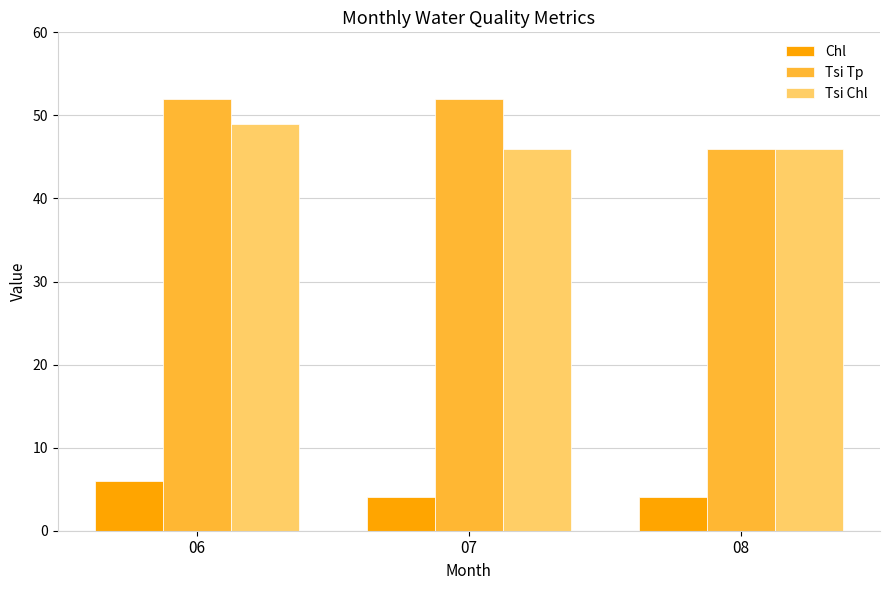

Which series has the largest total across all categories?

Tsi Tp